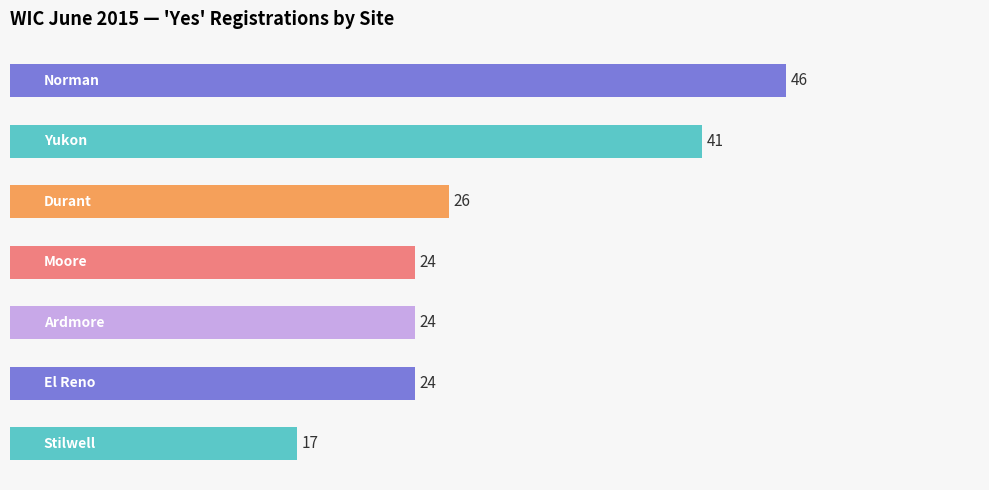

What is the maximum value shown in the chart?

46